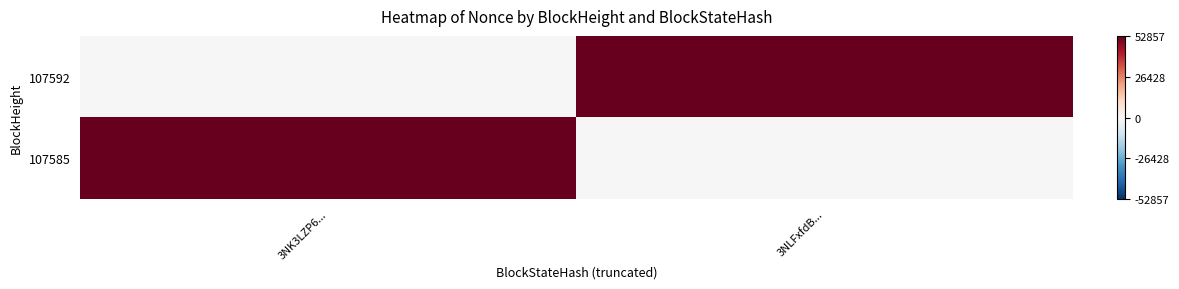

Reading left to right, what are all the values shown in this chart?

107592: 3NK3LZP6...=0	3NLFxfdB...=1
107585: 3NK3LZP6...=1	3NLFxfdB...=0